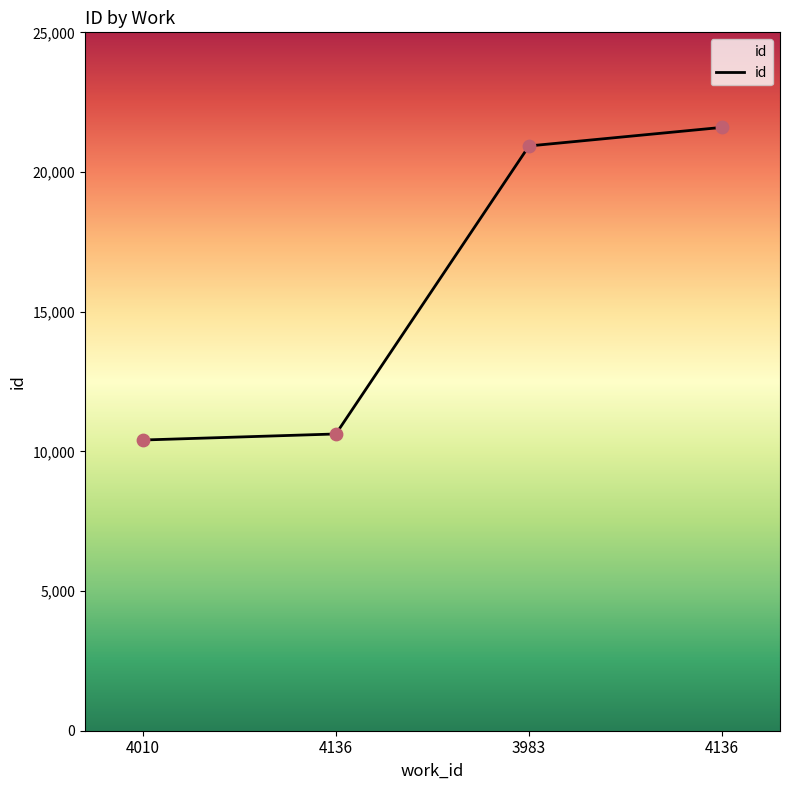

Approximately how many times larger is the value at 3983 compared to 4010?

2.0